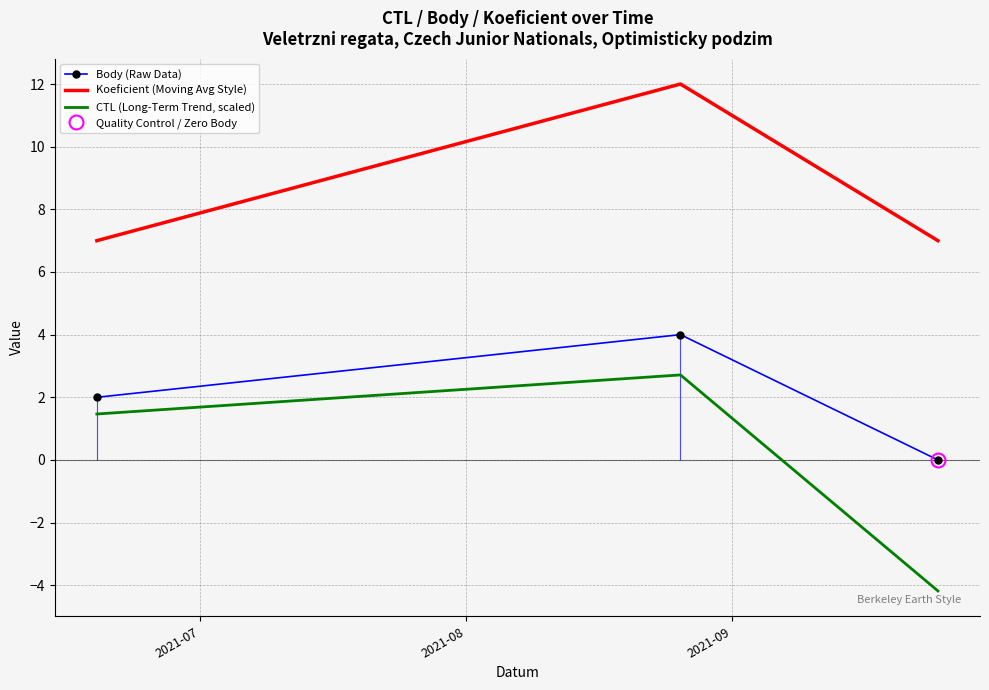

What is the difference between the maximum and second lowest values in the CTL (Long-Term Trend, scaled) series?

1.2